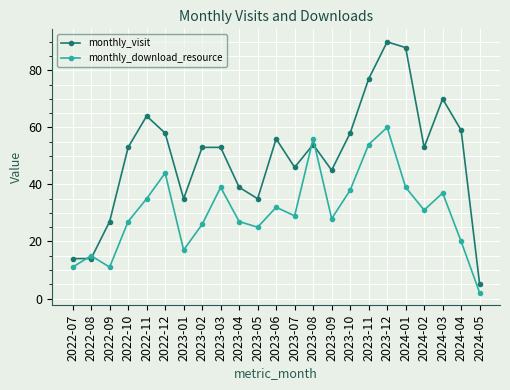

True or false: monthly_visit has a value of 105 at 2023-11.

False